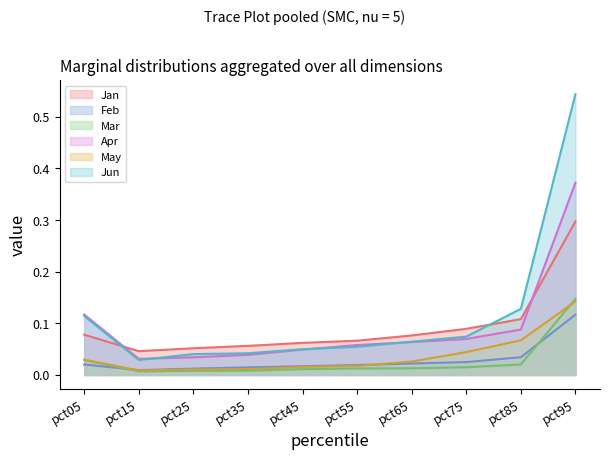

The value of Mar at pct65 is 0.0. True or false?

True